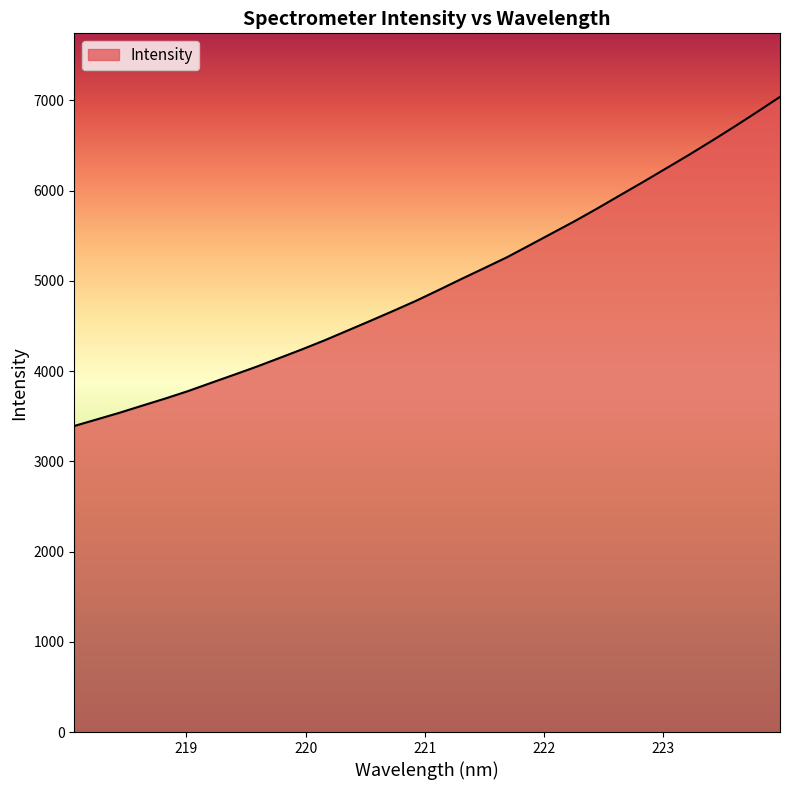

What is the difference between the maximum and minimum values?

3646.7